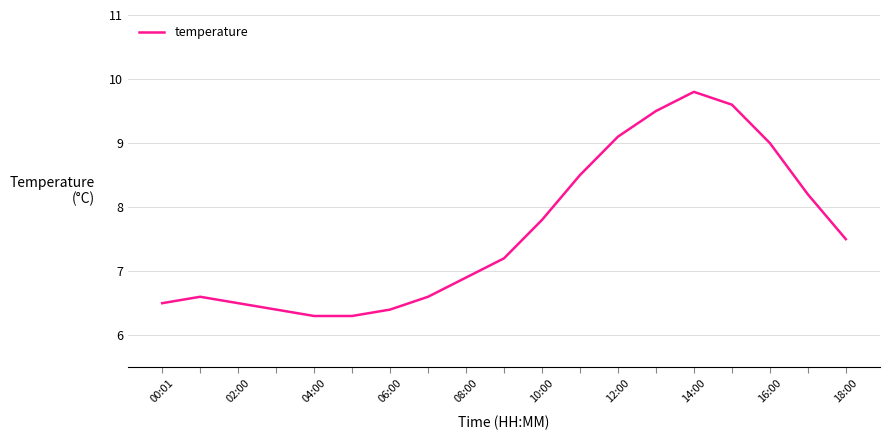

What is the difference between the maximum and minimum values?

3.5